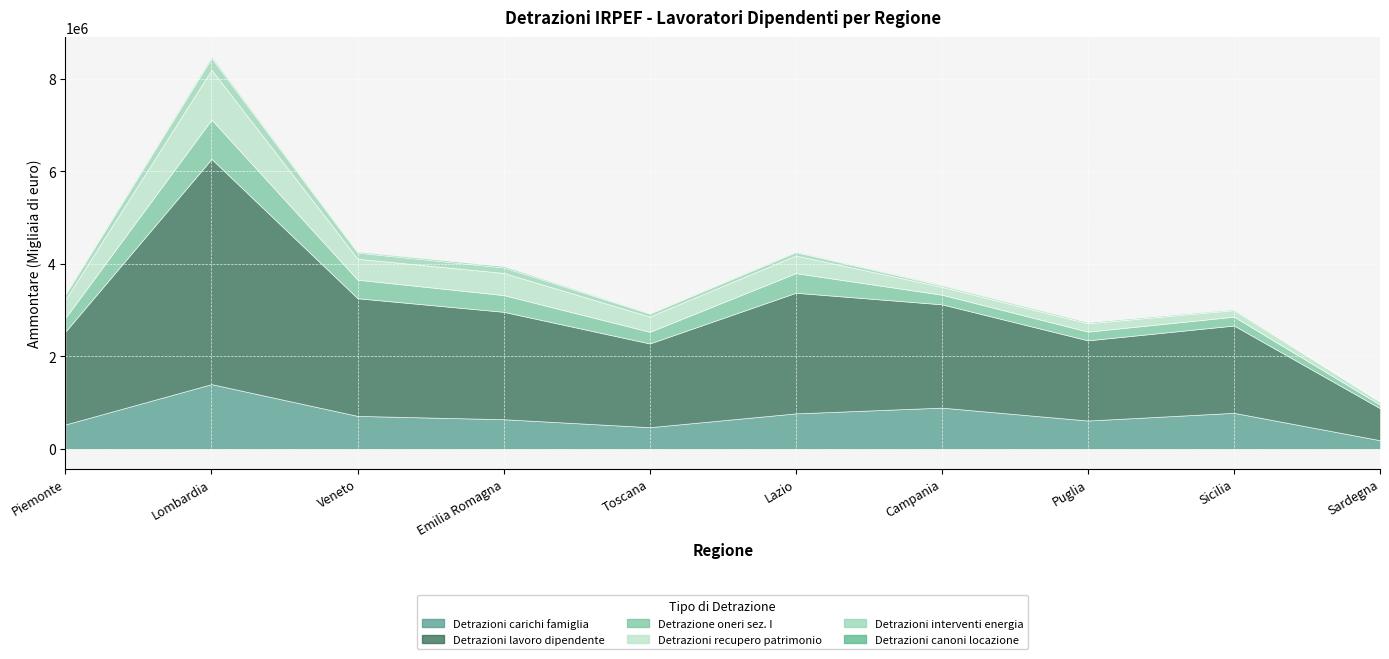

Is the value of Detrazione oneri sez. I at Campania greater than the value of Detrazioni canoni locazione at Sicilia?

Yes